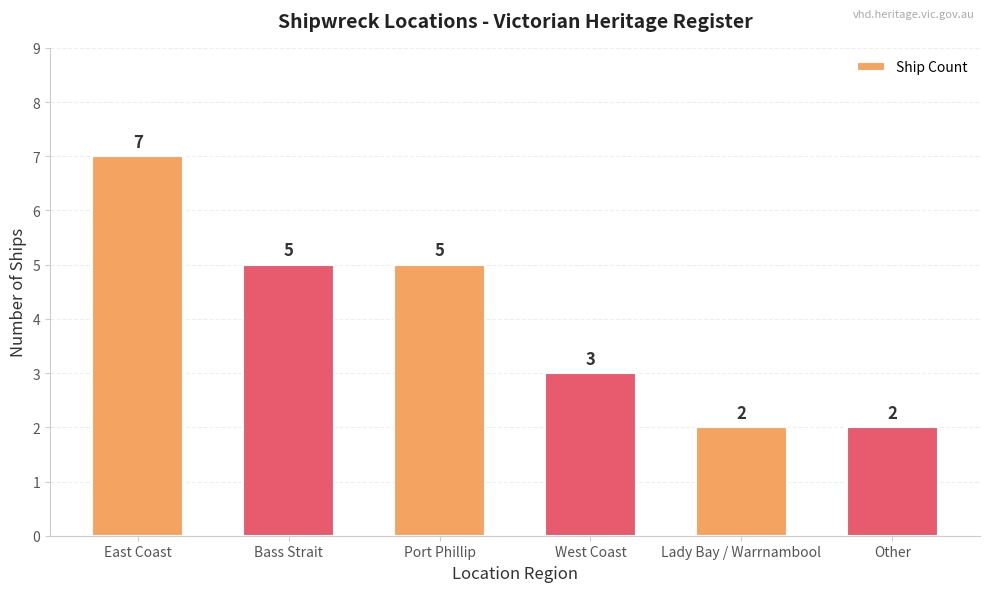

What is the sum of the values at Port Phillip and West Coast?

8